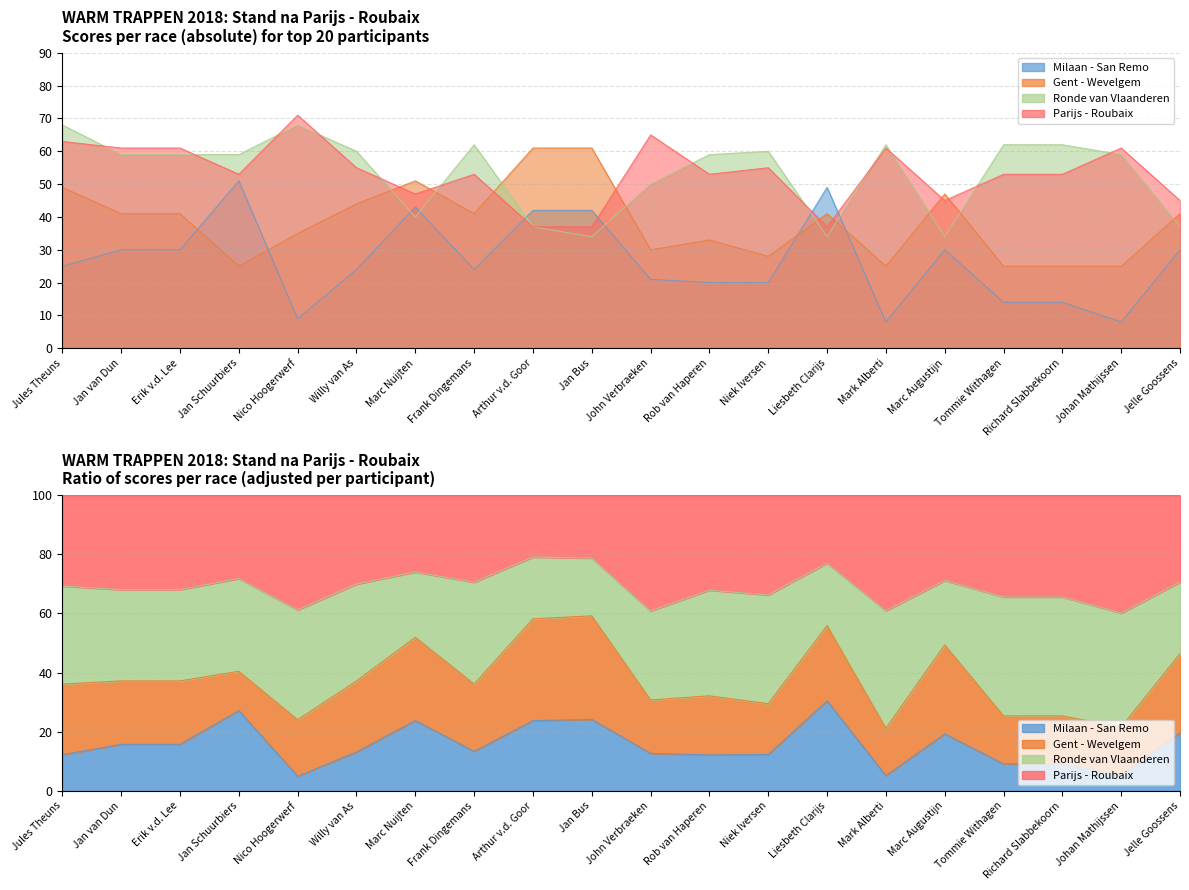

Rank the categories by Gent - Wevelgem value from lowest to highest.

Jan Schuurbiers, Mark Alberti, Tommie Withagen, Richard Slabbekoorn, Johan Mathijssen, Niek Iversen, John Verbraeken, Rob van Haperen, Nico Hoogerwerf, Jan van Dun, Erik v.d. Lee, Frank Dingemans, Liesbeth Clarijs, Jelle Goossens, Willy van As, Marc Augustijn, Jules Theuns, Marc Nuijten, Arthur v.d. Goor, Jan Bus